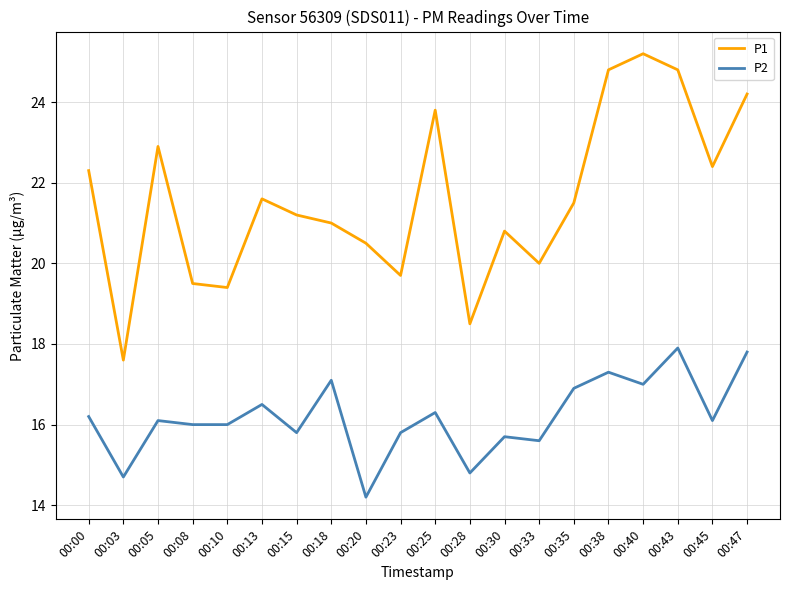

What is the difference between the highest and lowest values at 00:25?

7.5